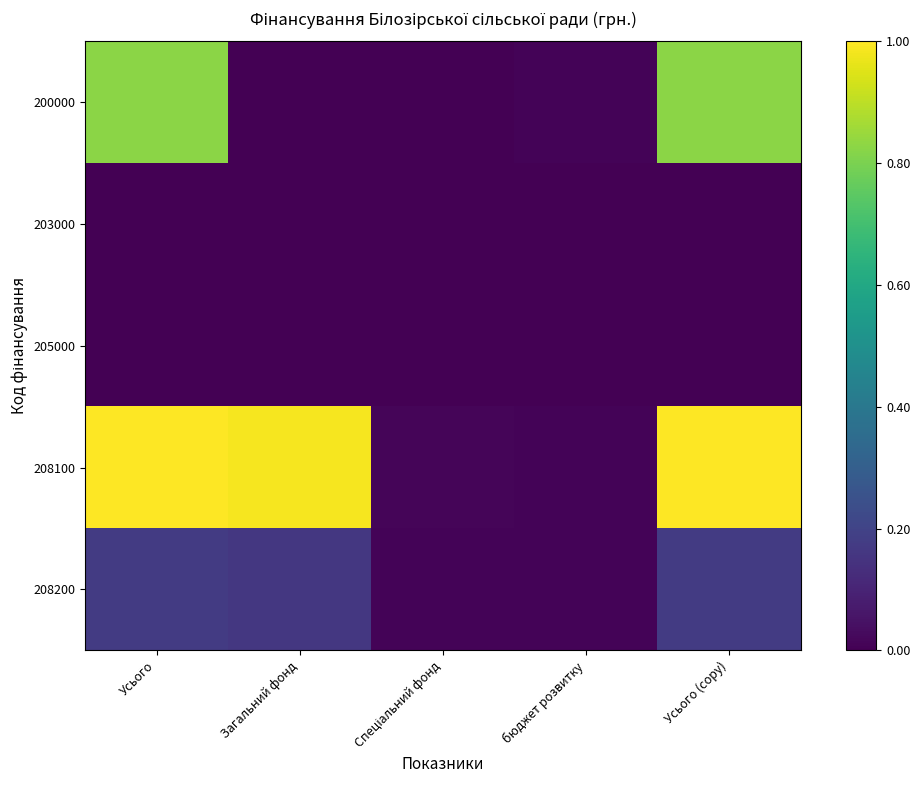

Which has a higher value, Спеціальний фонд or Загальний фонд?

Спеціальний фонд